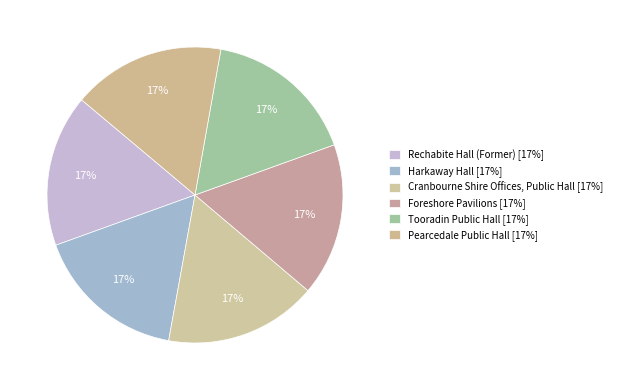

How many segments does this pie chart have?

6